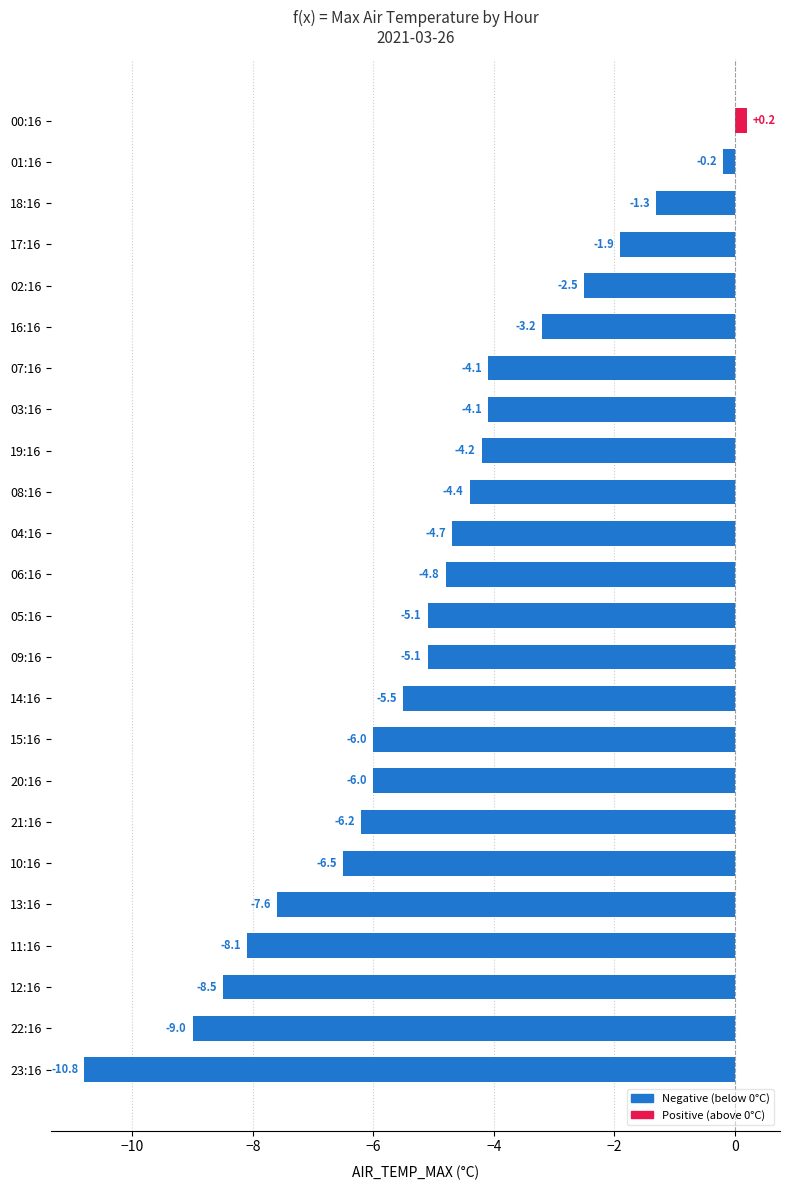

What is the average value?

-5.0